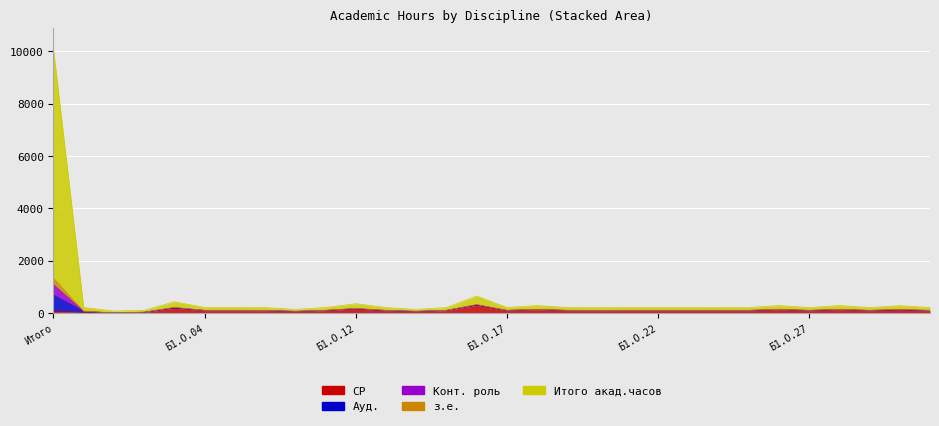

How many lines are shown in the chart?

5